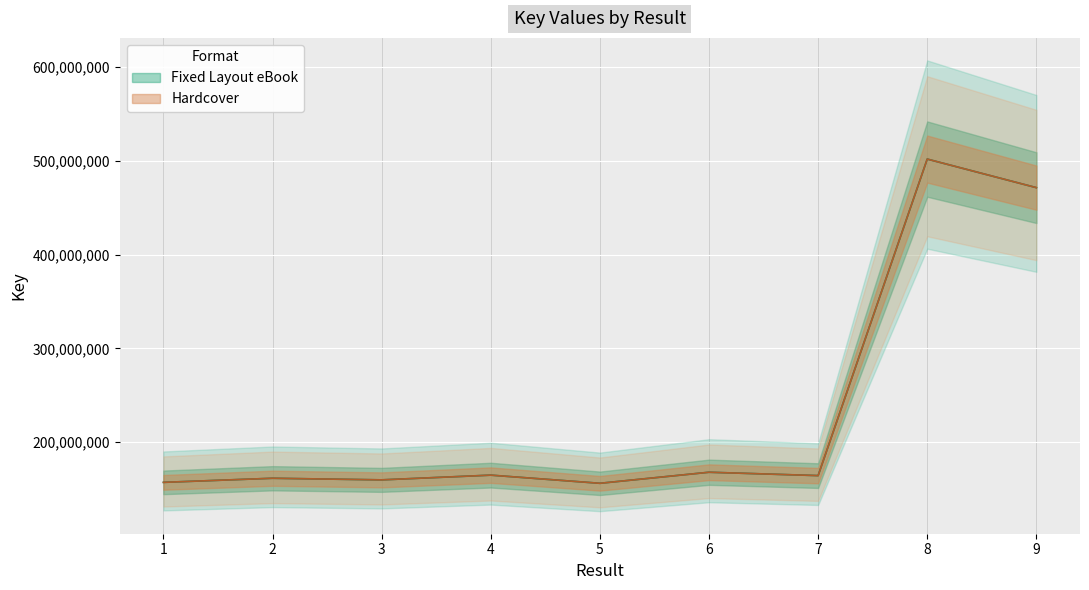

True or false: Hardcover has a value of 502008212 at 8.

True